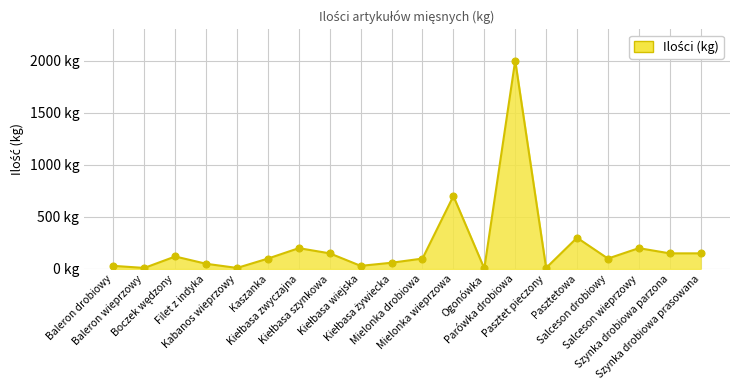

Reading right to left, list all the values displayed in this chart.

150	150	200	100	300	10	2000	5	700	100	60	30	150	200	100	10	50	120	10	30